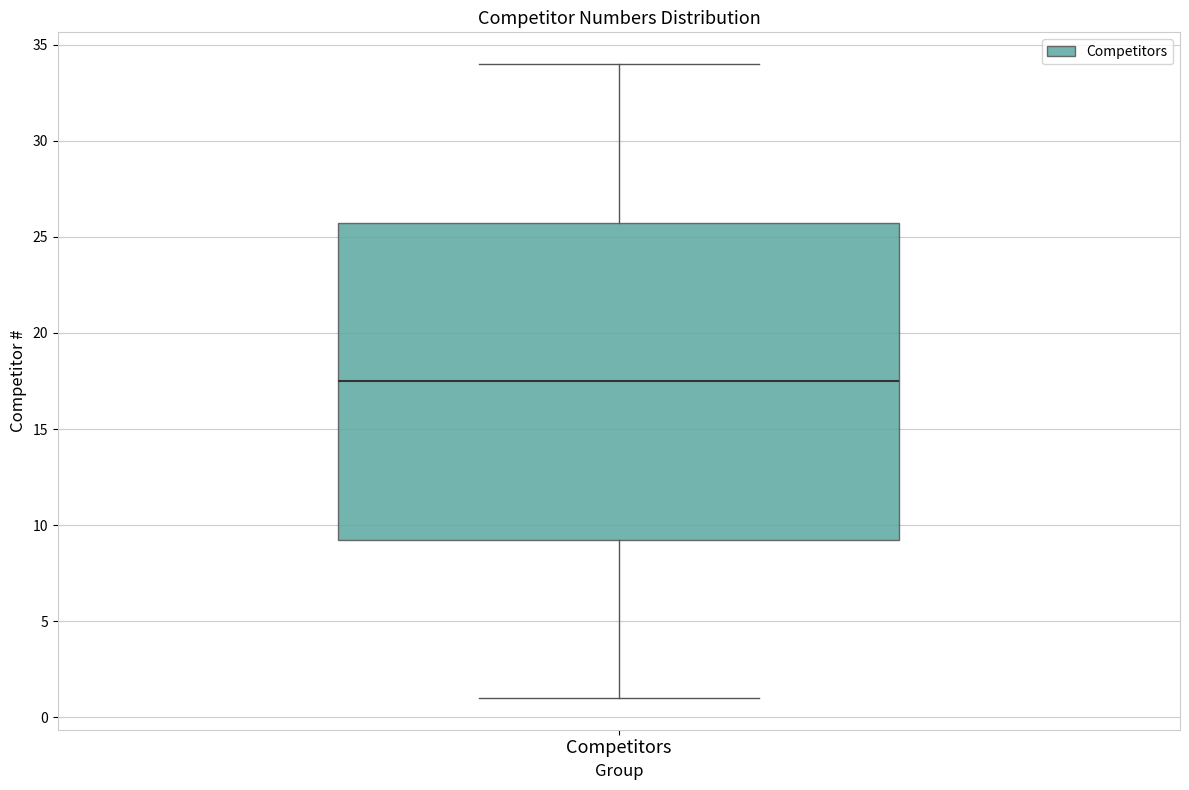

Read this box plot against the y-axis: the position of the median line, the range covered by the box, and the ends of both whiskers. The values are not printed on the chart, so give them approximately, as read against the axis.

median 17.5, box 9.5 to 26.0, whiskers 1.0 to 34.0